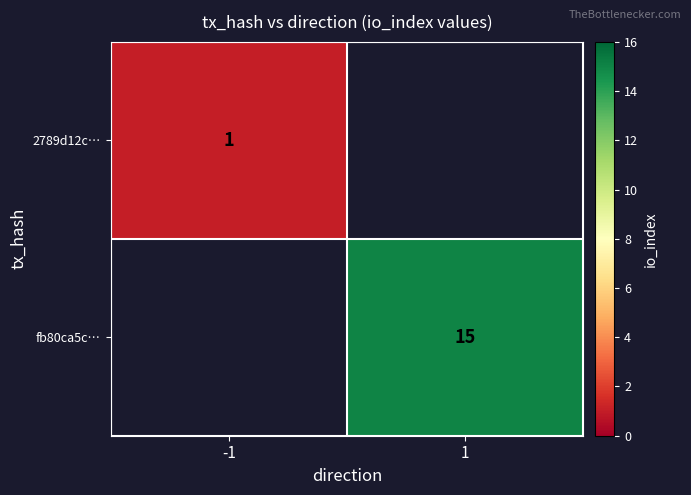

The fb80ca5c… series shows 15 at 1. True or false?

True